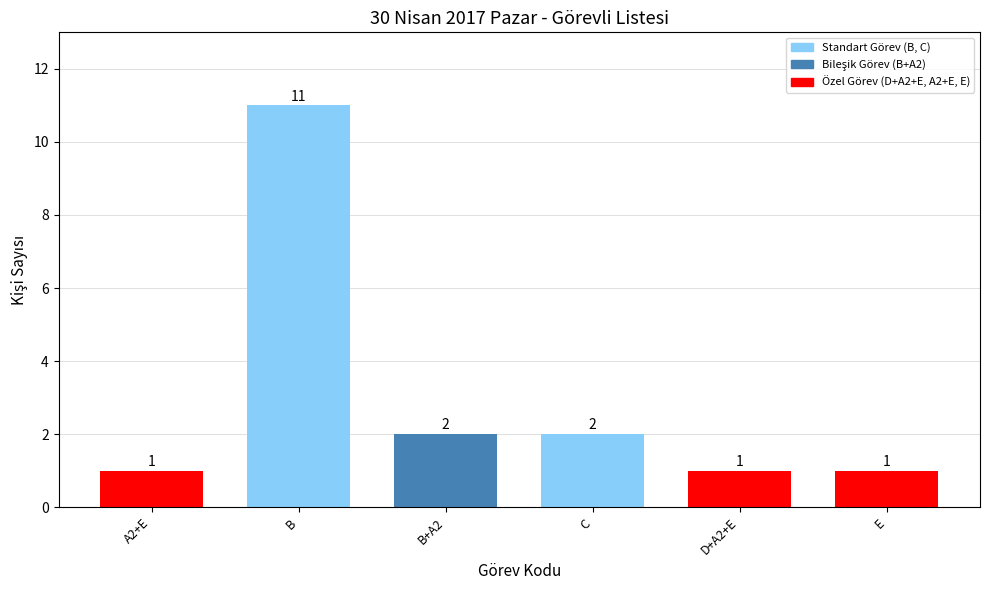

How many distinct data groups are displayed?

1